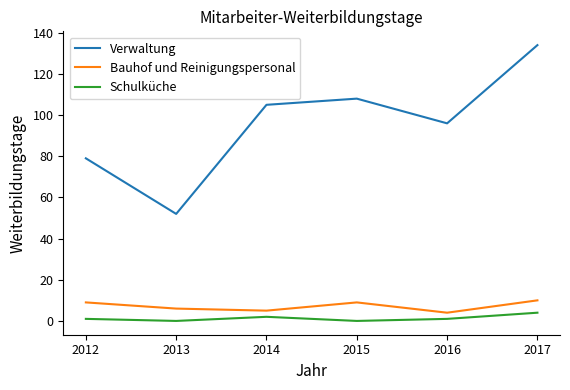

Which series has the largest range (max minus min)?

Verwaltung